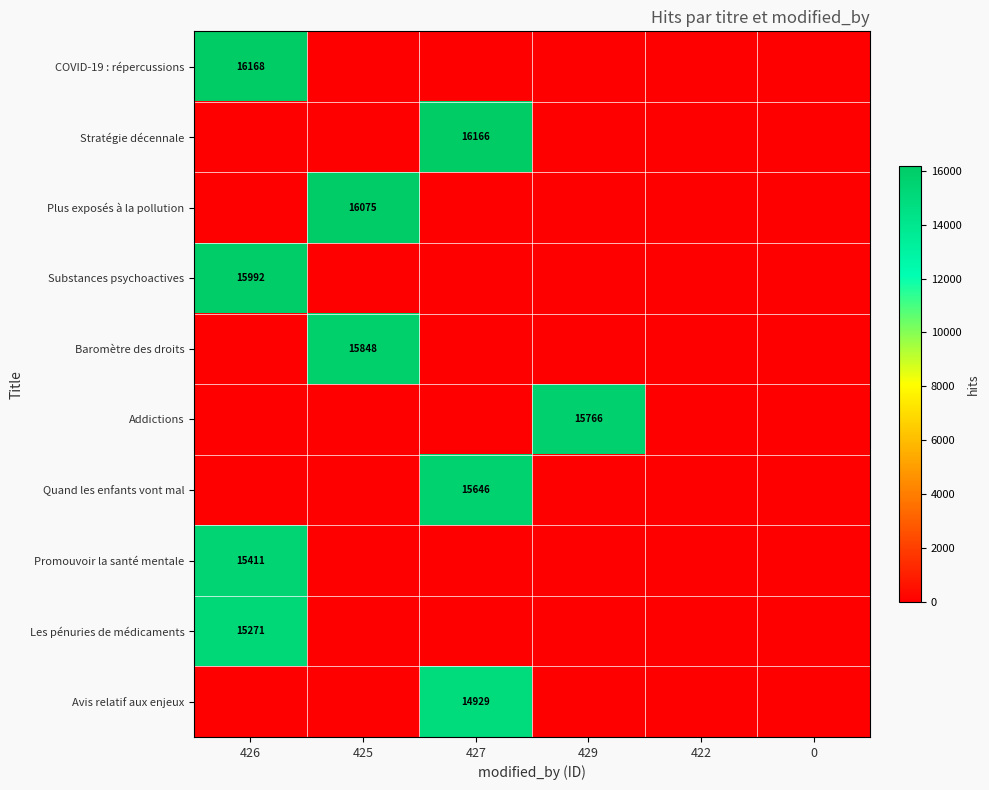

True or false: Promouvoir la santé mentale has a value of 15411 at 426.

True